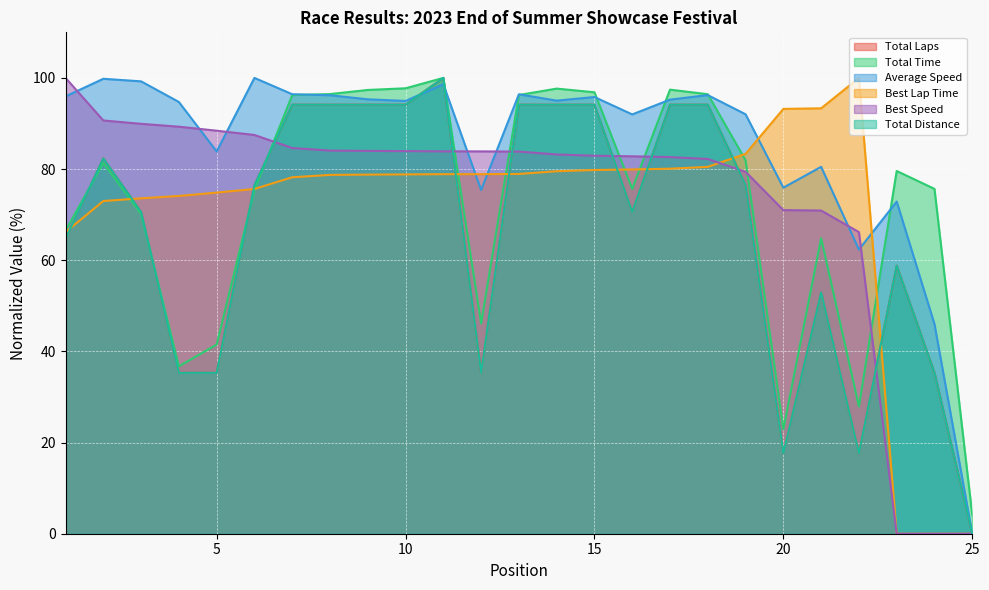

Which series has the widest spread of values?

Total Laps